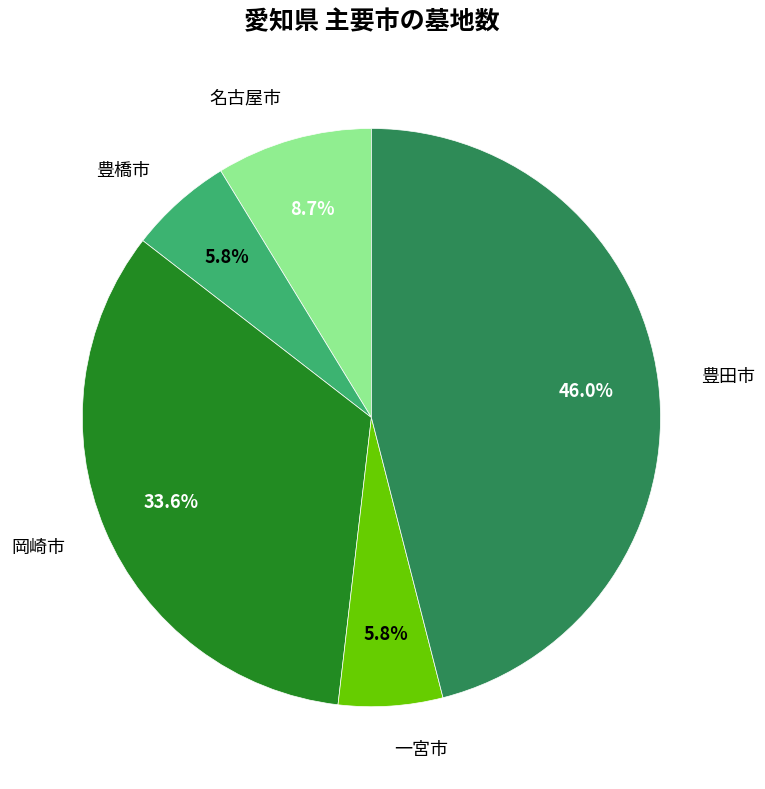

To the nearest percent, what is the difference between the largest and smallest slice percentages?

40%